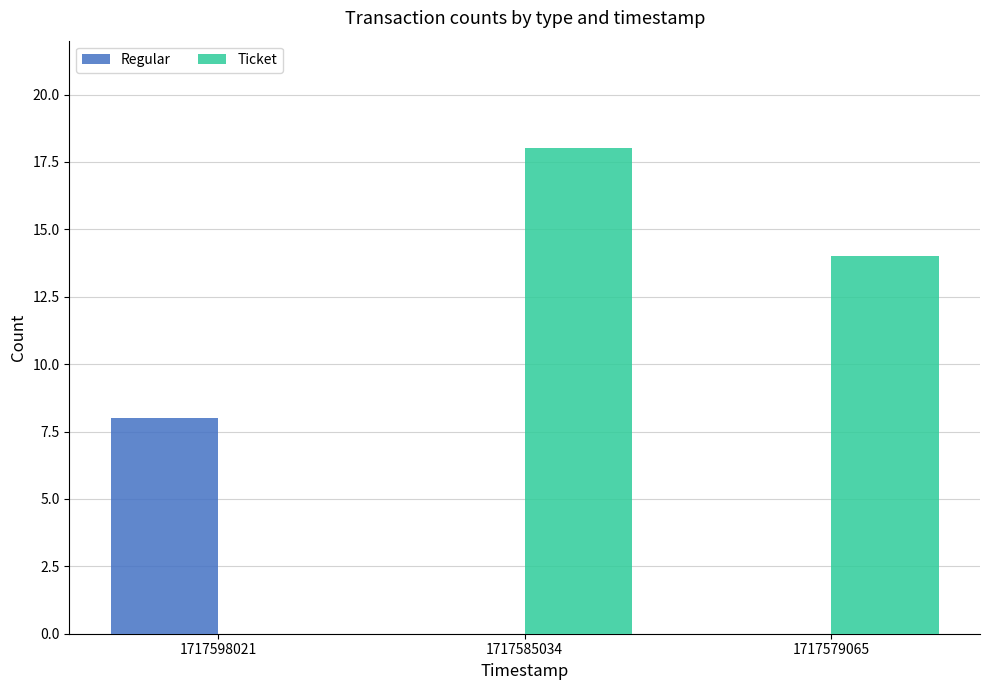

The value of Regular at 1717585034 is 0. True or false?

True